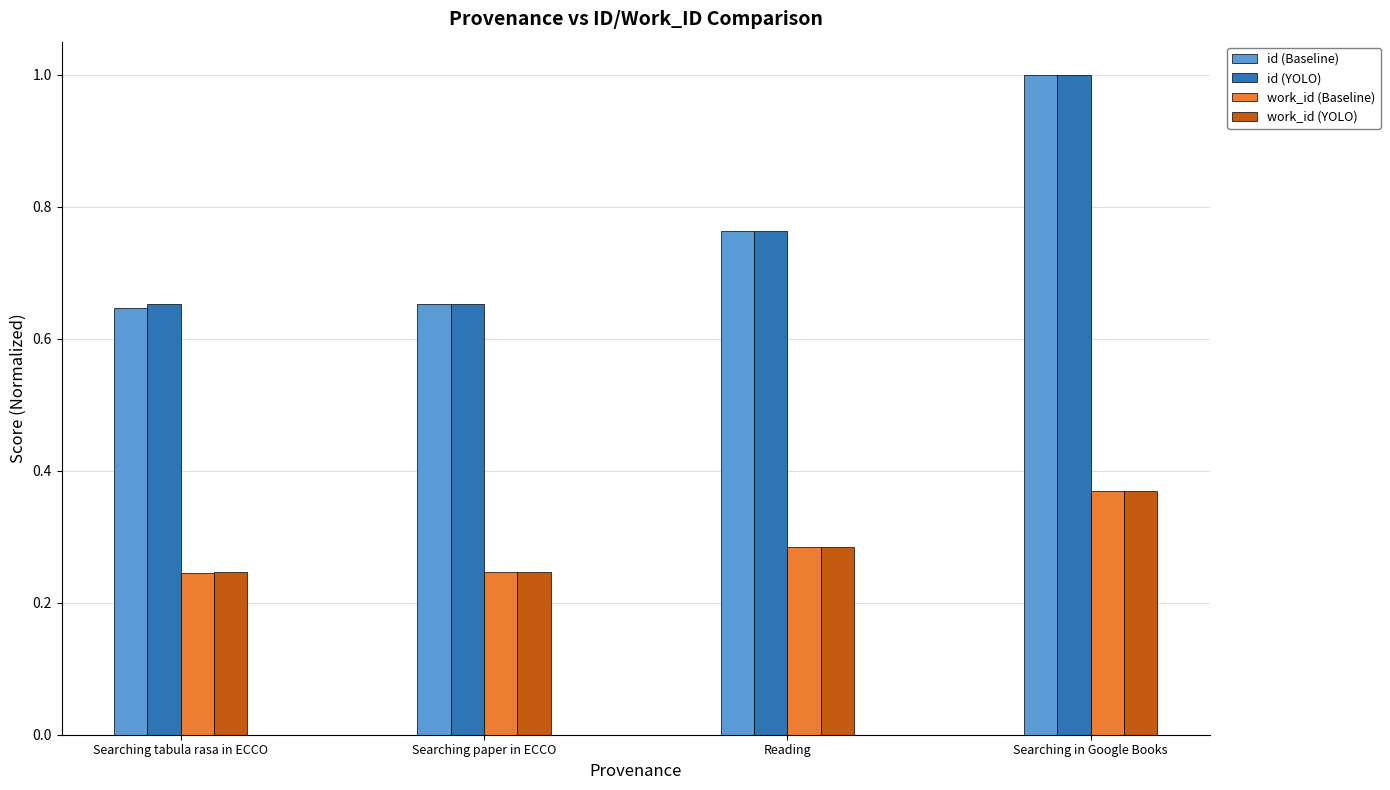

What is the maximum value for id (Baseline)?

1.0